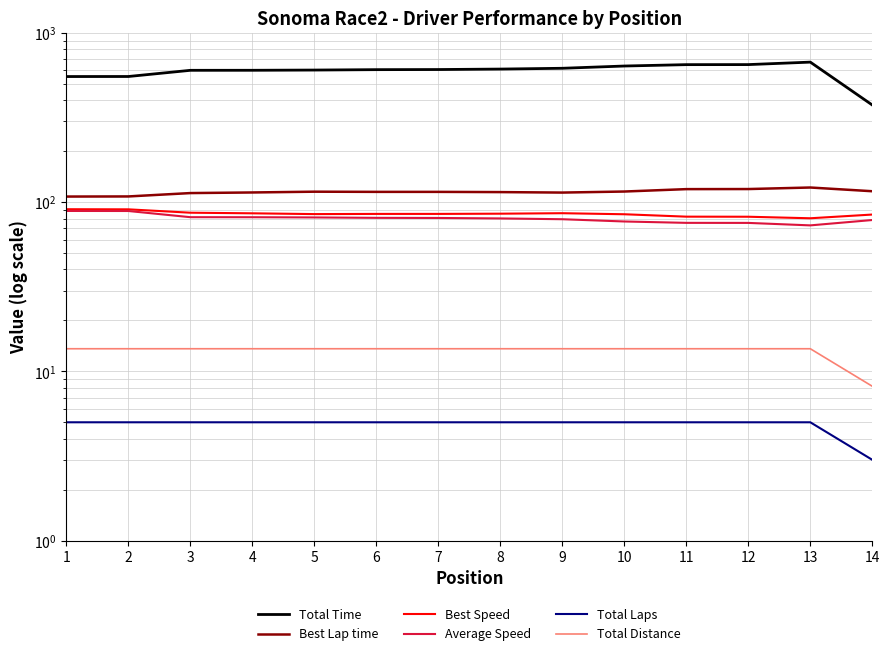

Is it true that Total Time equals 606.5 at 6?

True